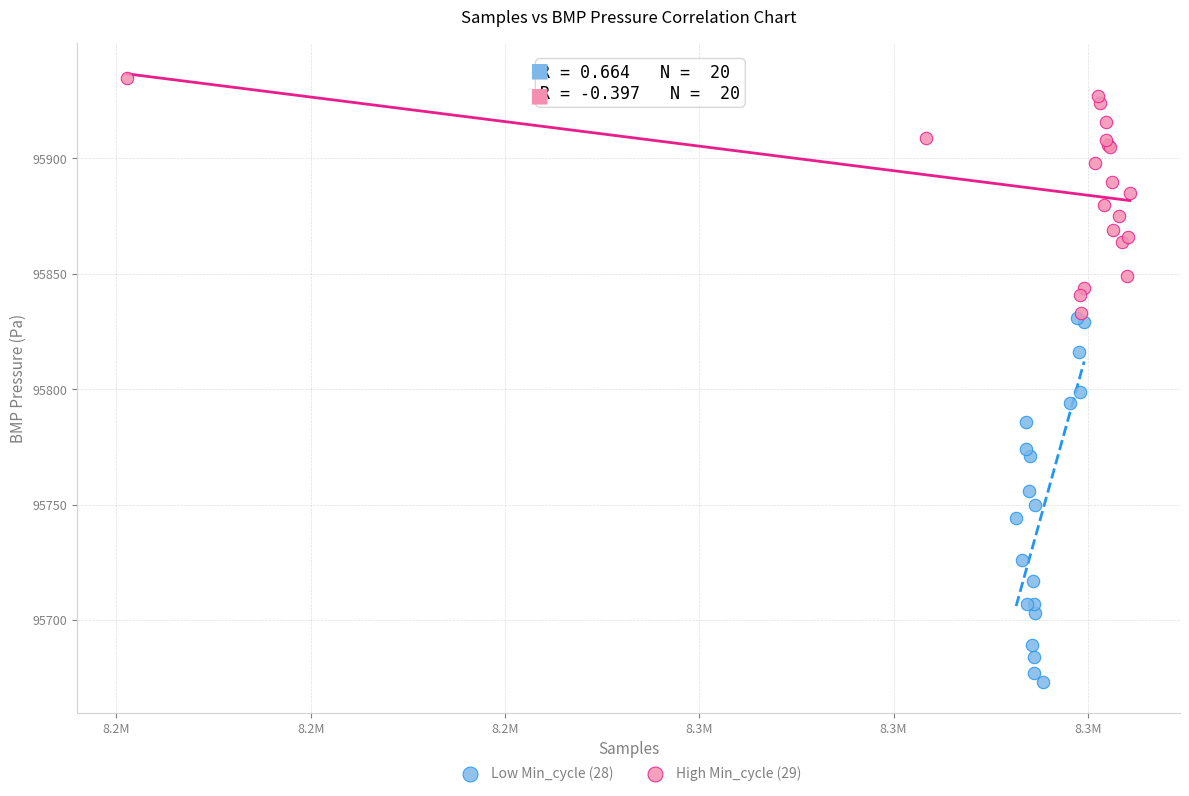

Which series contains the lowest Y value?

Low Min_cycle (28)